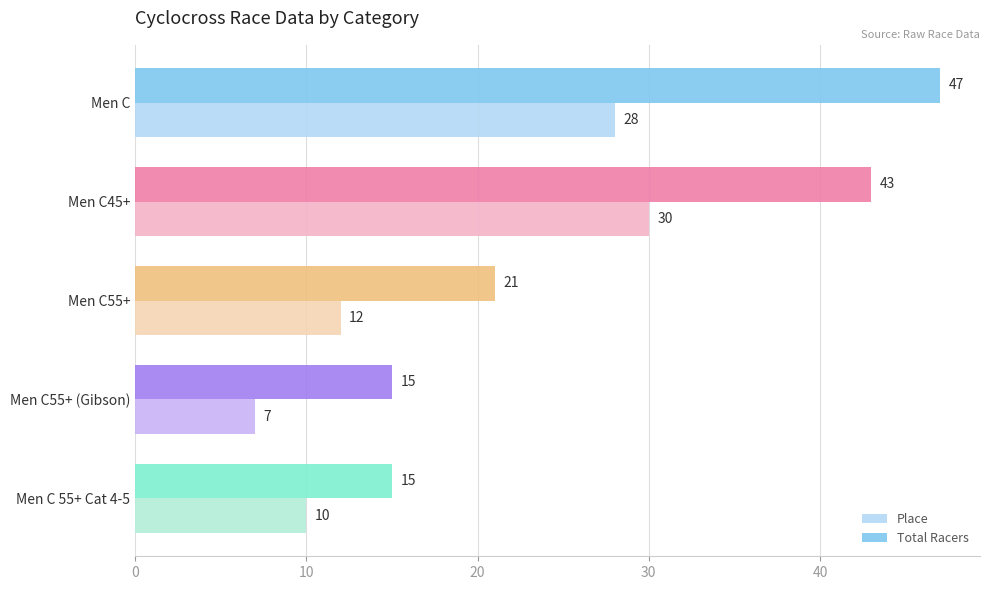

What is the approximate value of Place at Men C 55+ Cat 4-5?

10